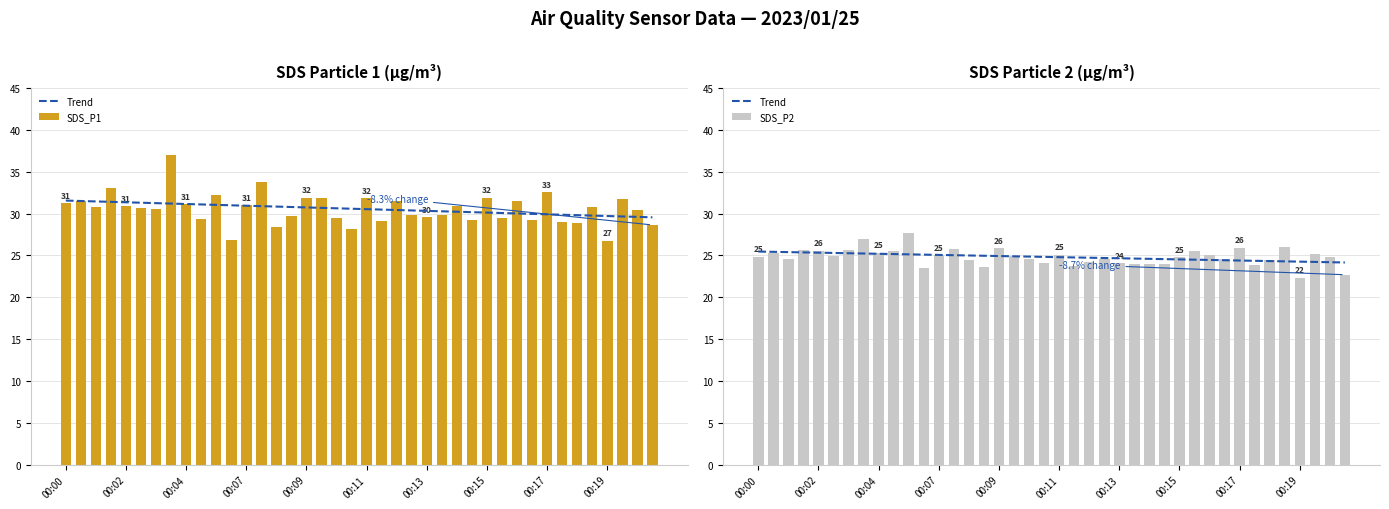

How many groups of bars are there?

40